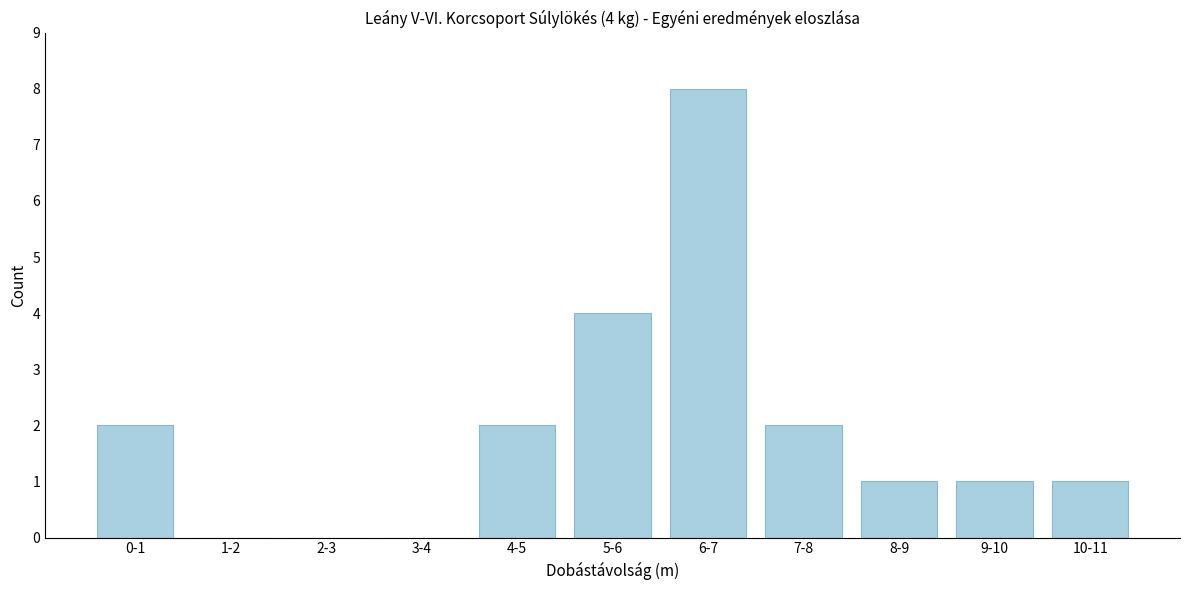

Reading left to right, list all the values displayed in this chart.

0-1=2	1-2=0	2-3=0	3-4=0	4-5=2	5-6=4	6-7=8	7-8=2	8-9=1	9-10=1	10-11=1